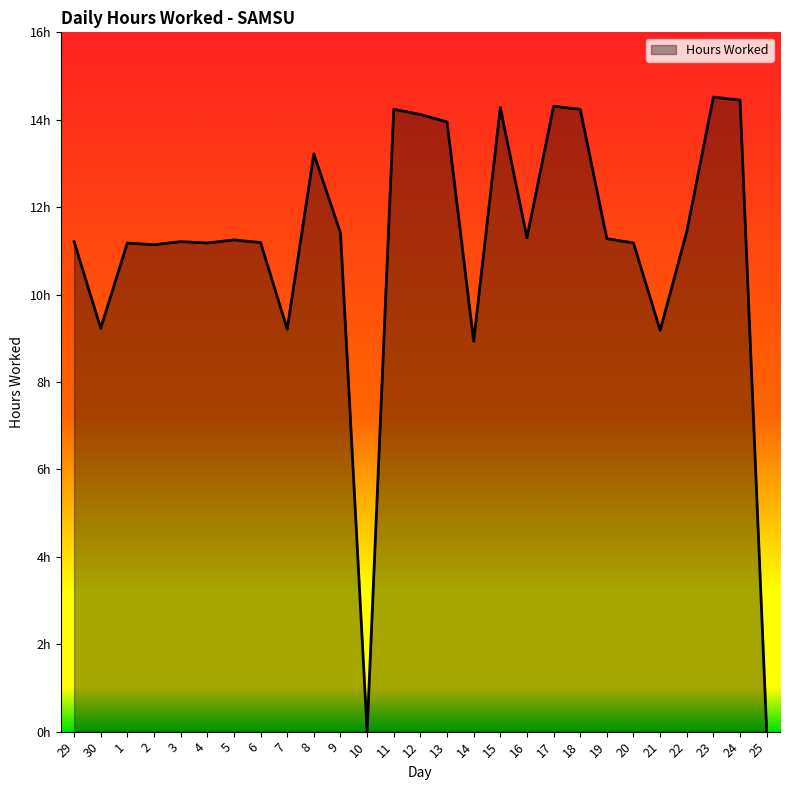

What is the difference between the maximum and minimum values?

14.5